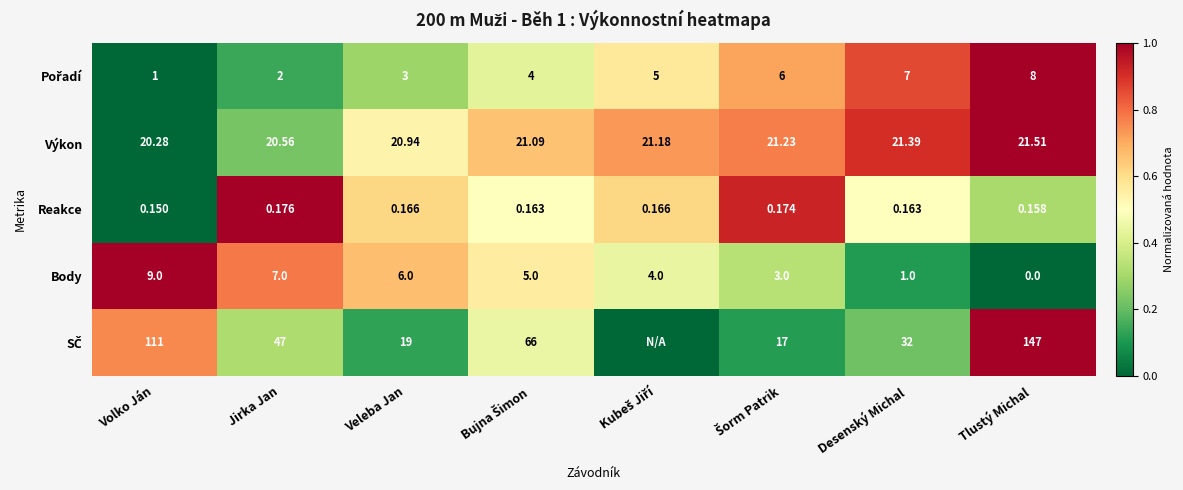

At which label does Reakce reach its peak?

Jirka Jan